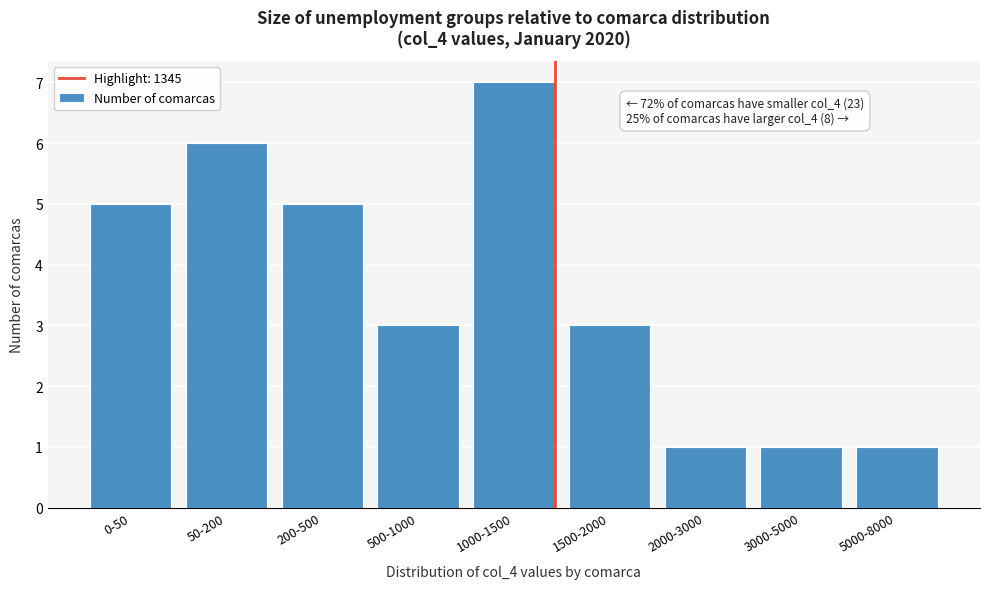

Reading right to left, what are all the values shown in this chart?

5000-8000=1	3000-5000=1	2000-3000=1	1500-2000=3	1000-1500=7	500-1000=3	200-500=5	50-200=6	0-50=5